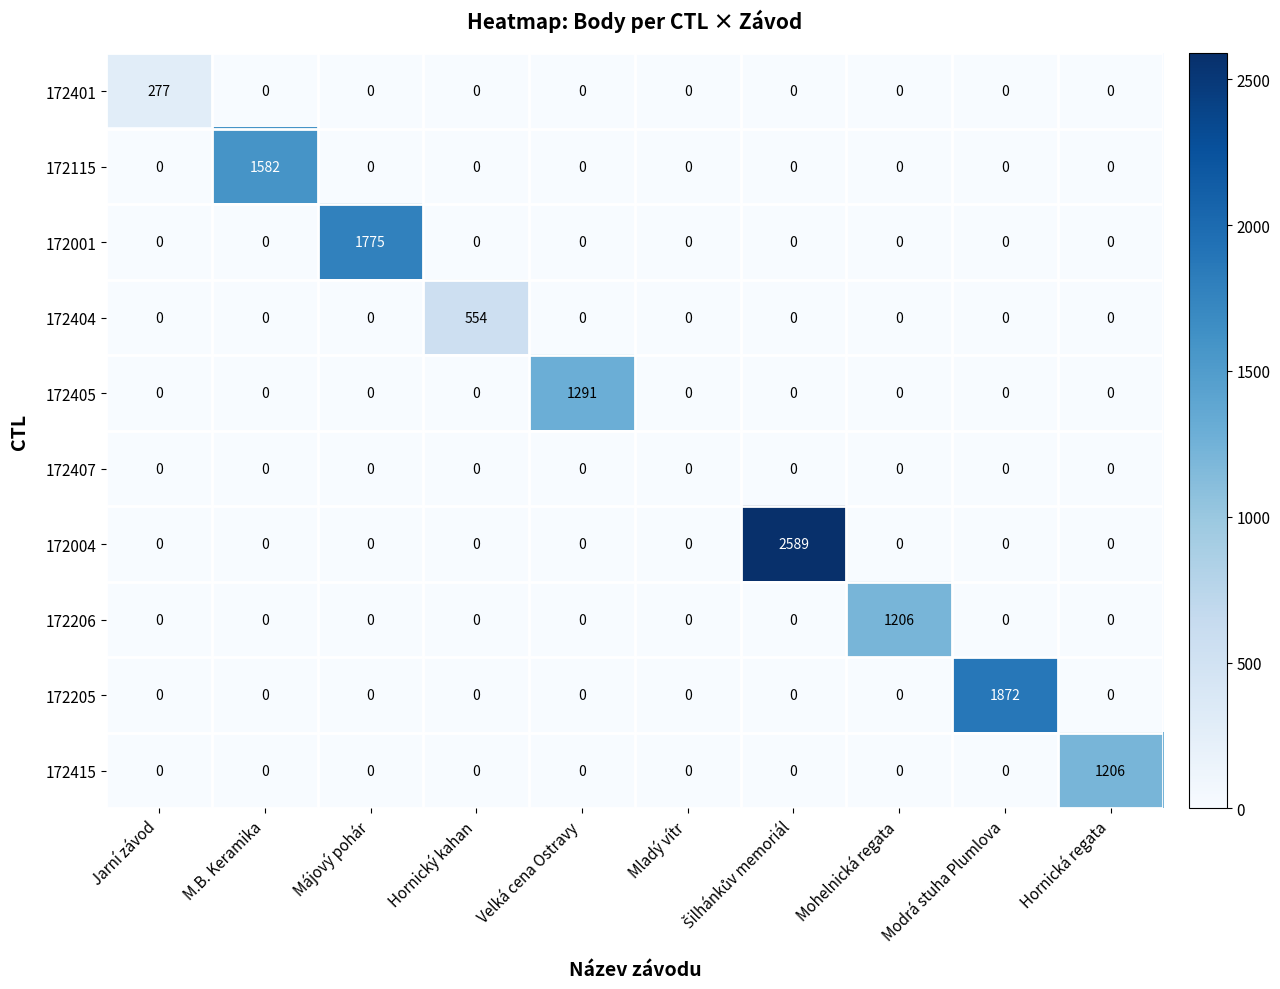

At how many categories does at least one series exceed 529?

8